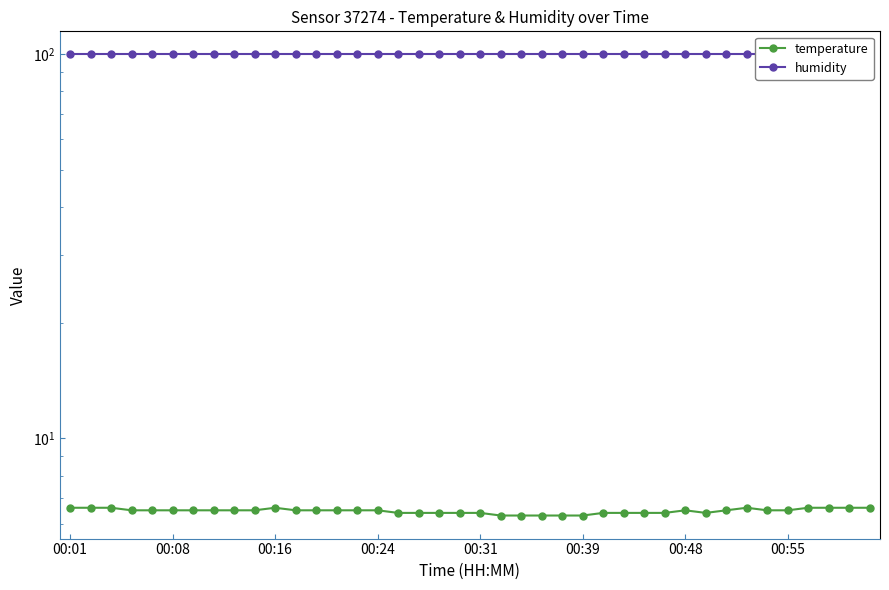

Reading right to left, extract all data points from this chart.

temperature: 6.6	6.6	6.6	6.6	6.5	6.5	6.6	6.5	6.4	6.5	6.4	6.4	6.4	6.4	6.3	6.3	6.3	6.3	6.3	6.4	6.4	6.4	6.4	6.4	6.5	6.5	6.5	6.5	6.5	6.6	6.5	6.5	6.5	6.5	6.5	6.5	6.5	6.6	6.6	6.6
humidity: 99.9	99.9	99.9	99.9	99.9	99.9	99.9	99.9	99.9	99.9	99.9	99.9	99.9	99.9	99.9	99.9	99.9	99.9	99.9	99.9	99.9	99.9	99.9	99.9	99.9	99.9	99.9	99.9	99.9	99.9	99.9	99.9	99.9	99.9	99.9	99.9	99.9	99.9	99.9	99.9